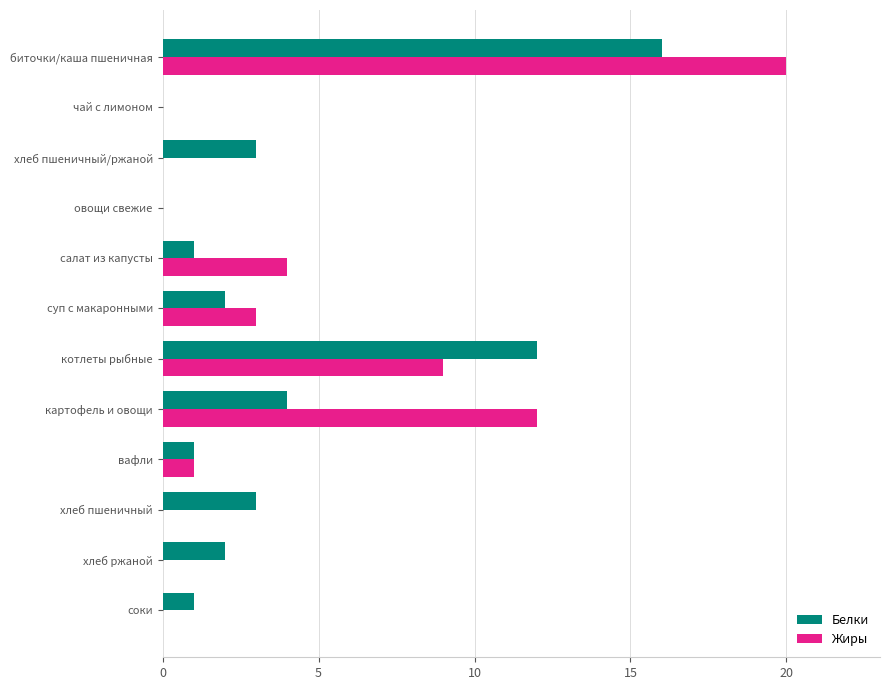

What is the sum of all Белки values?

45